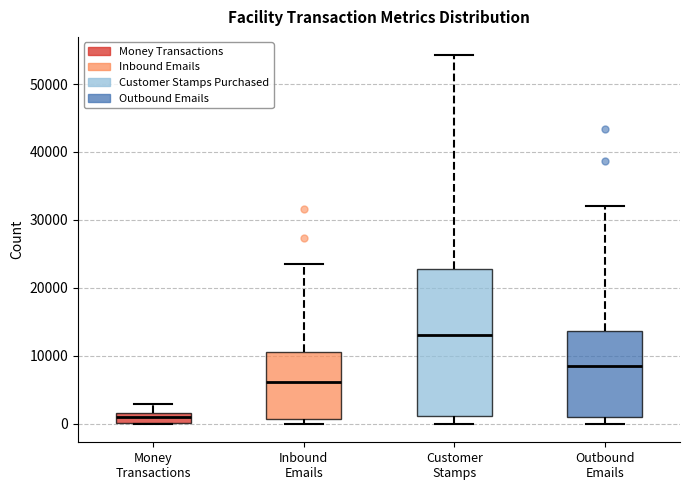

Reading left to right, transcribe this box plot: for each box, give where its median line is, the range the box spans, and where its two whiskers end, as read against the y-axis. The values are not printed on the chart, so give them approximately, as read against the axis.

Money Transactions: median 1000, box 0 to 2000, whiskers 0 to 3000
Inbound Emails: median 6000, box 1000 to 11000, whiskers 0 to 24000
Customer Stamps: median 13000, box 1000 to 23000, whiskers 0 to 54000
Outbound Emails: median 8000, box 1000 to 14000, whiskers 0 to 32000